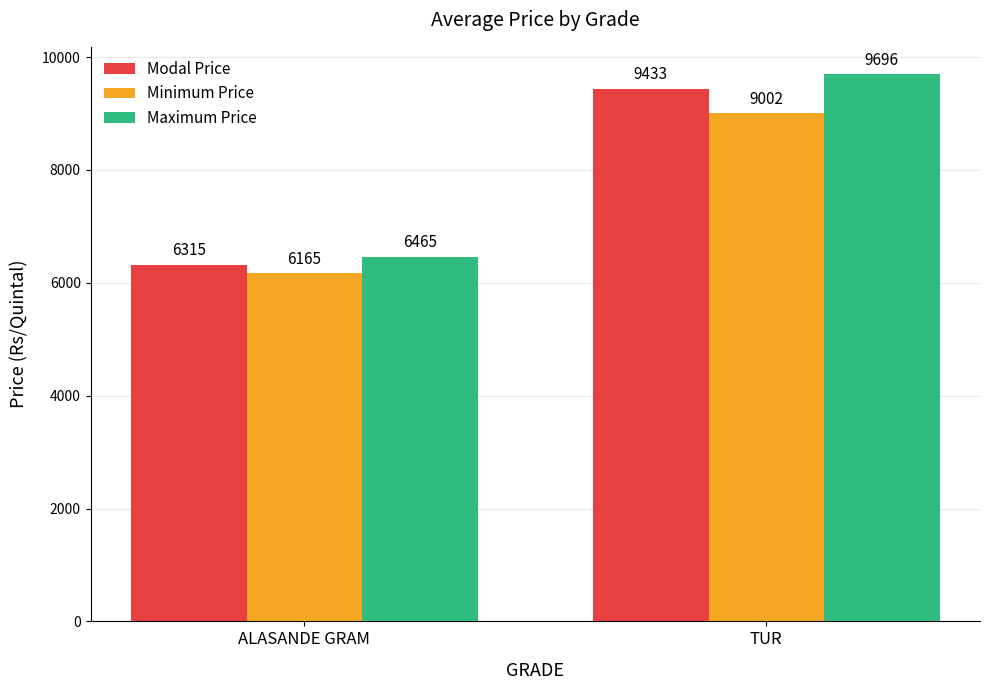

Which category has the lowest value in the Modal Price series?

ALASANDE GRAM